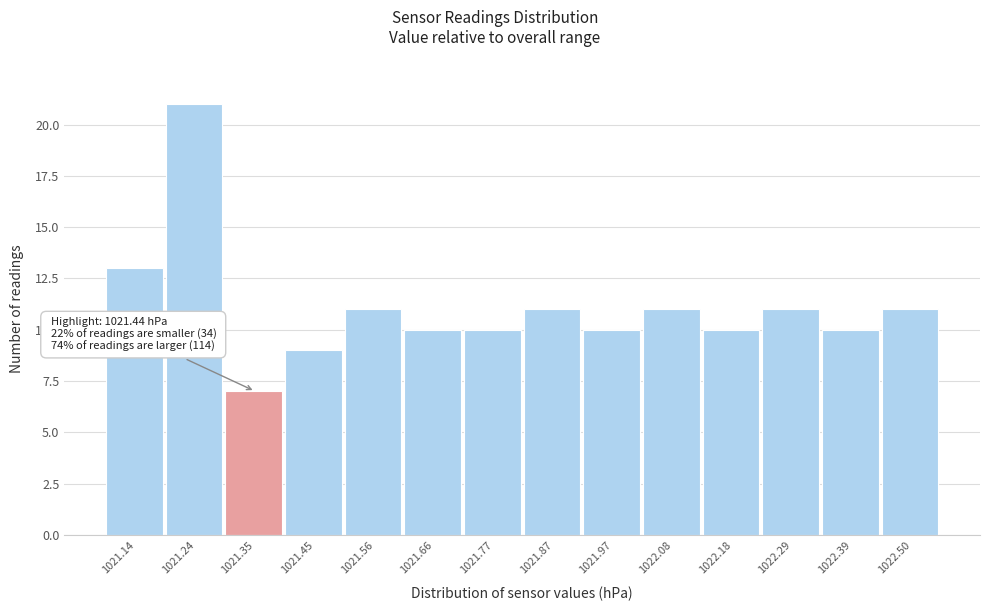

Reading left to right, extract all data points from this chart.

13	21	7	9	11	10	10	11	10	11	10	11	10	11